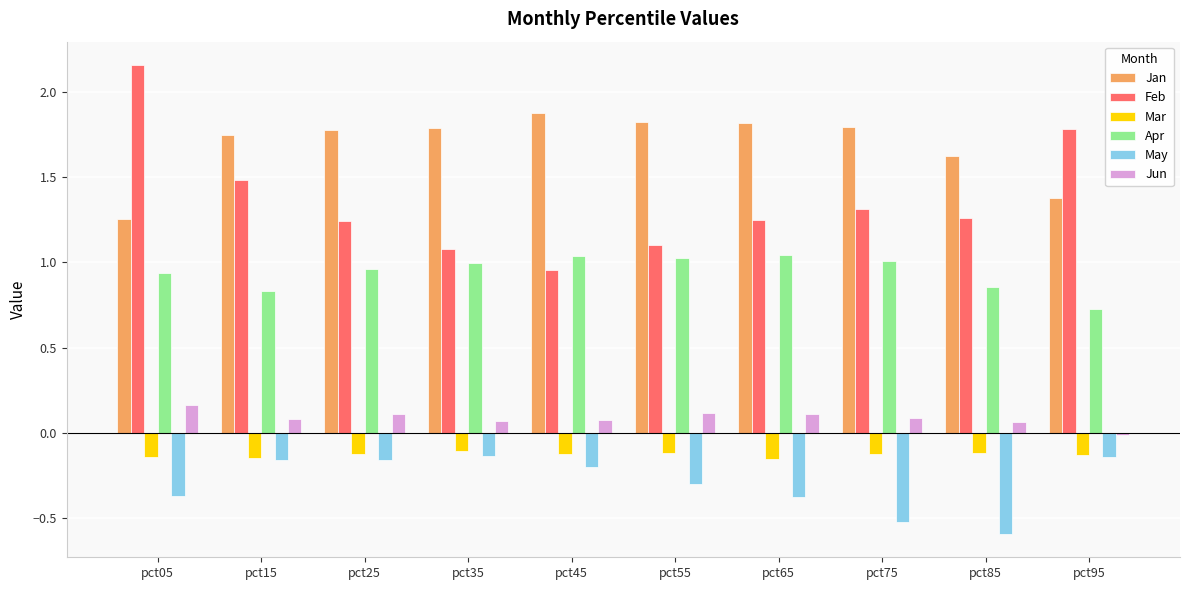

What is the smallest value displayed?

-0.6